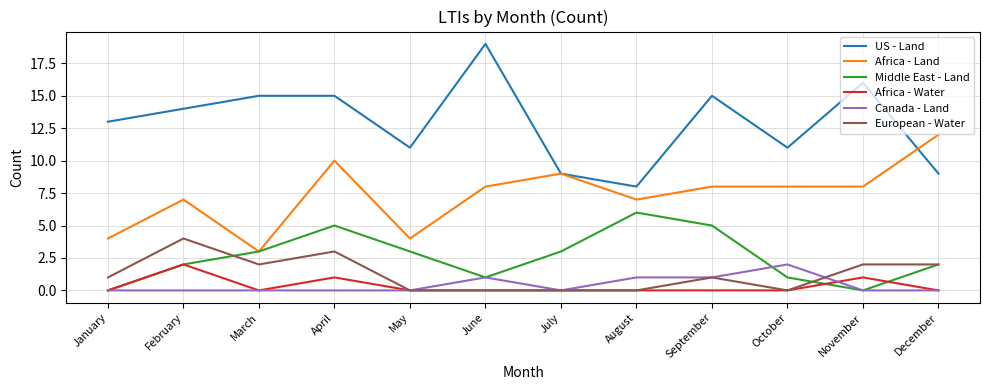

True or false: Canada - Land and US - Land intersect in this chart.

False